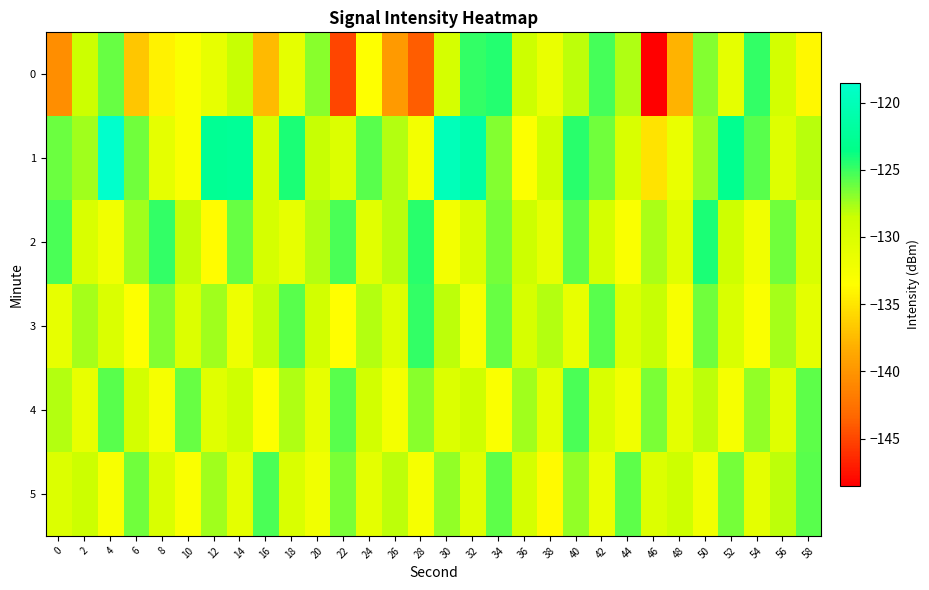

List the labels in order of 4 value, smallest first.

16, 34, 8, 52, 26, 44, 2, 20, 38, 48, 12, 56, 30, 42, 6, 24, 14, 32, 50, 0, 18, 36, 54, 28, 46, 10, 58, 4, 22, 40